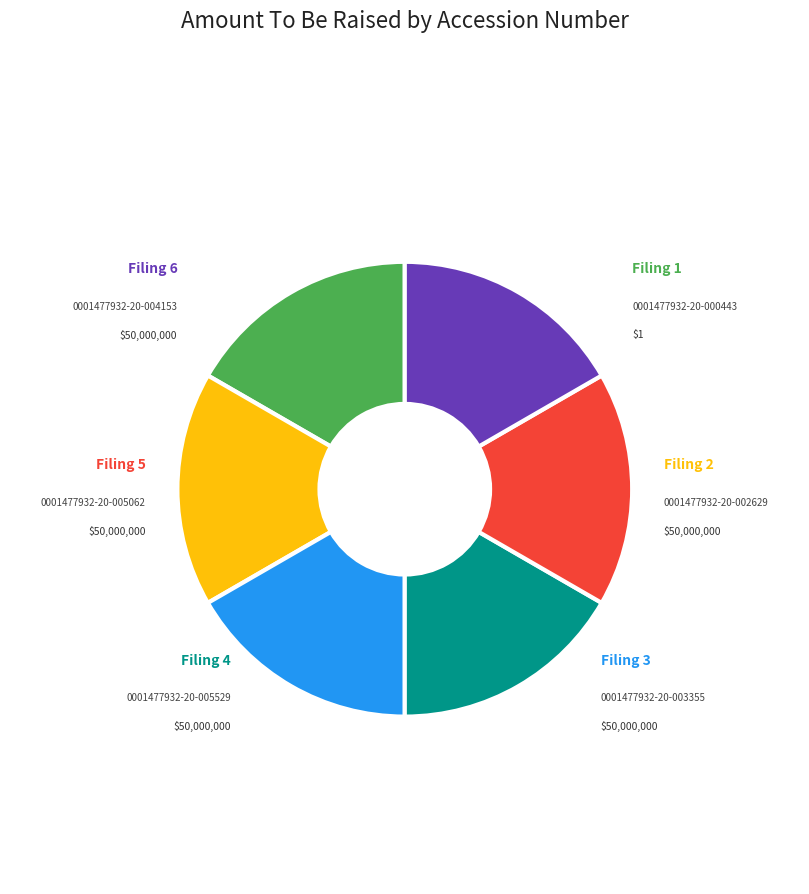

Is there a majority slice in this chart?

No